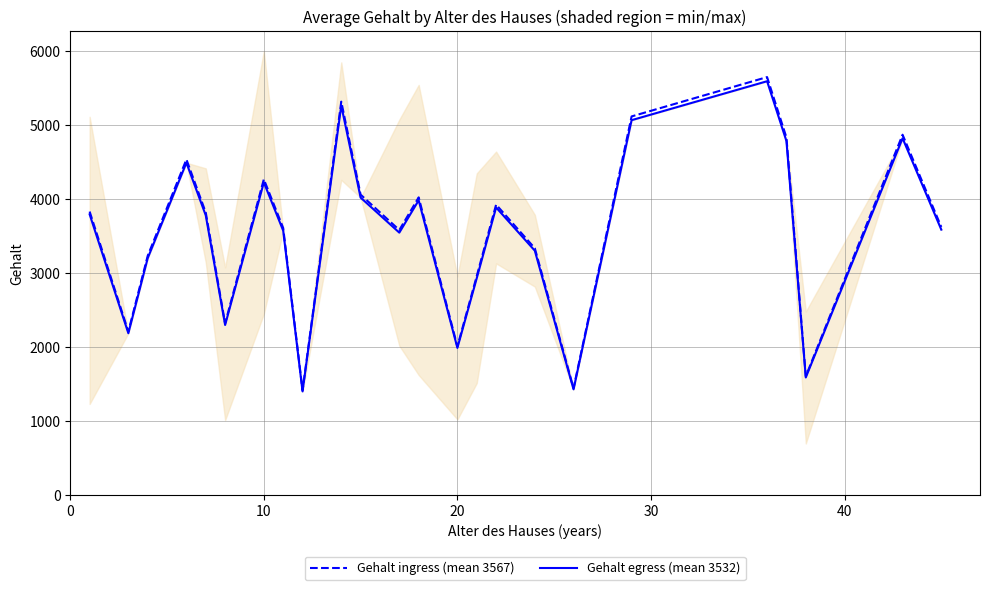

What is the value of the Gehalt egress (mean 3532) point at the 1st from the left?

3795.7